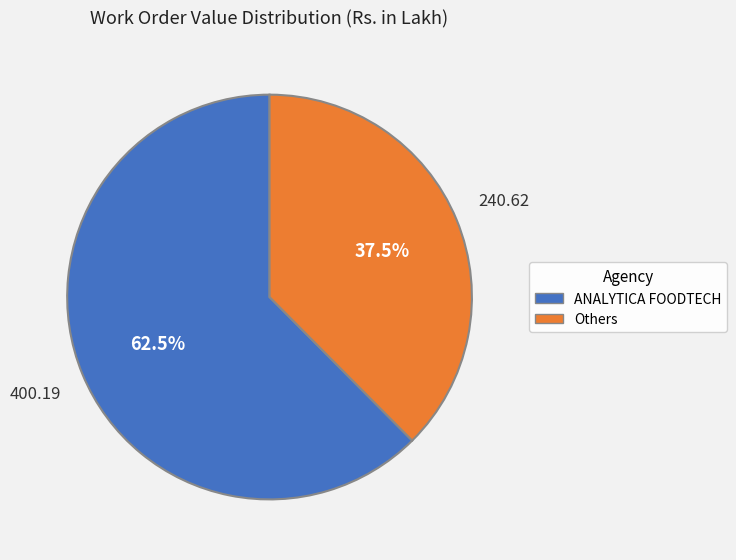

Is there a majority slice in this chart?

Yes